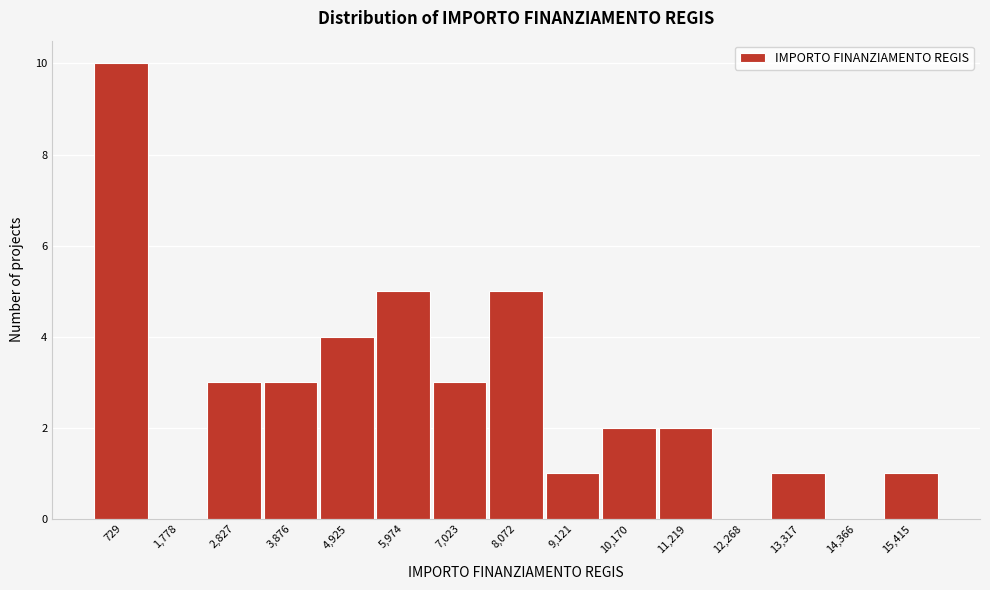

Reading left to right, extract all data points from this chart.

729=10	1,778=0	2,827=3	3,876=3	4,925=4	5,974=5	7,023=3	8,072=5	9,121=1	10,170=2	11,219=2	12,268=0	13,317=1	14,366=0	15,415=1